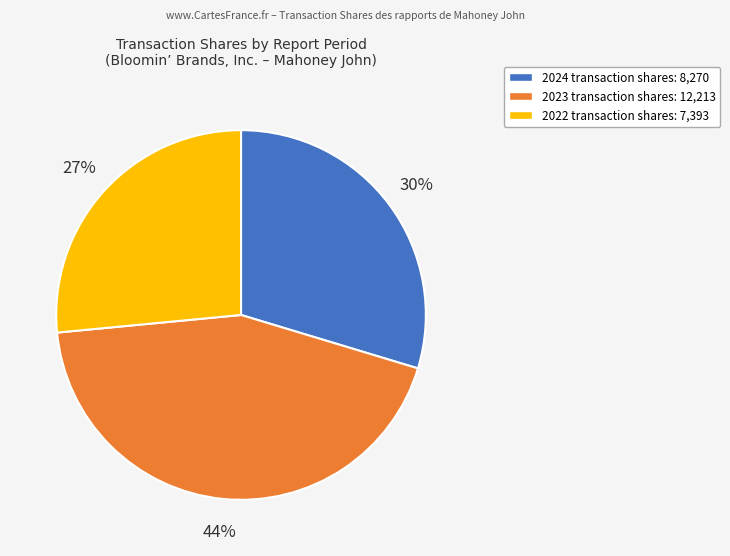

To the nearest percent, what is the average slice percentage?

33%